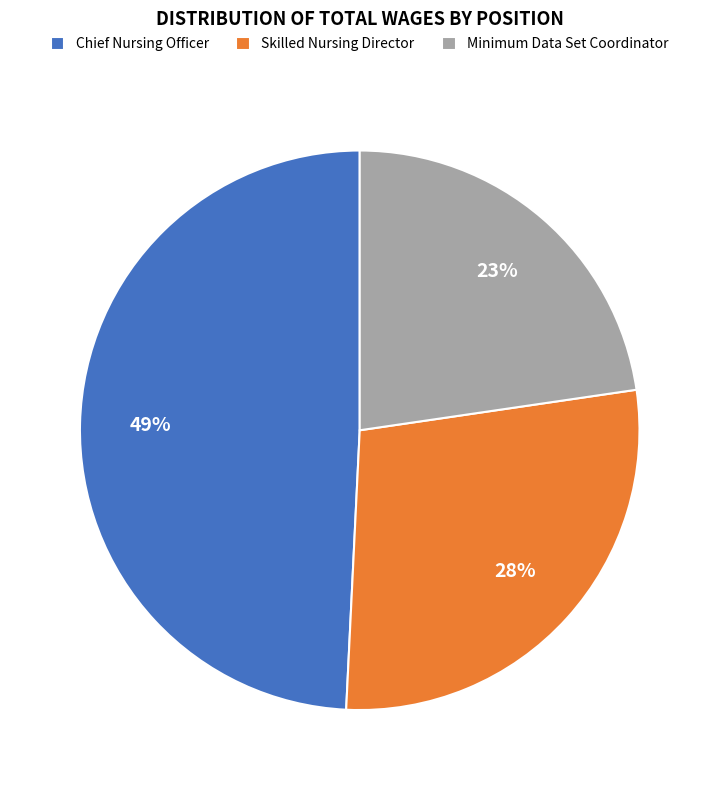

Which category has the smallest portion of the pie?

Minimum Data Set Coordinator